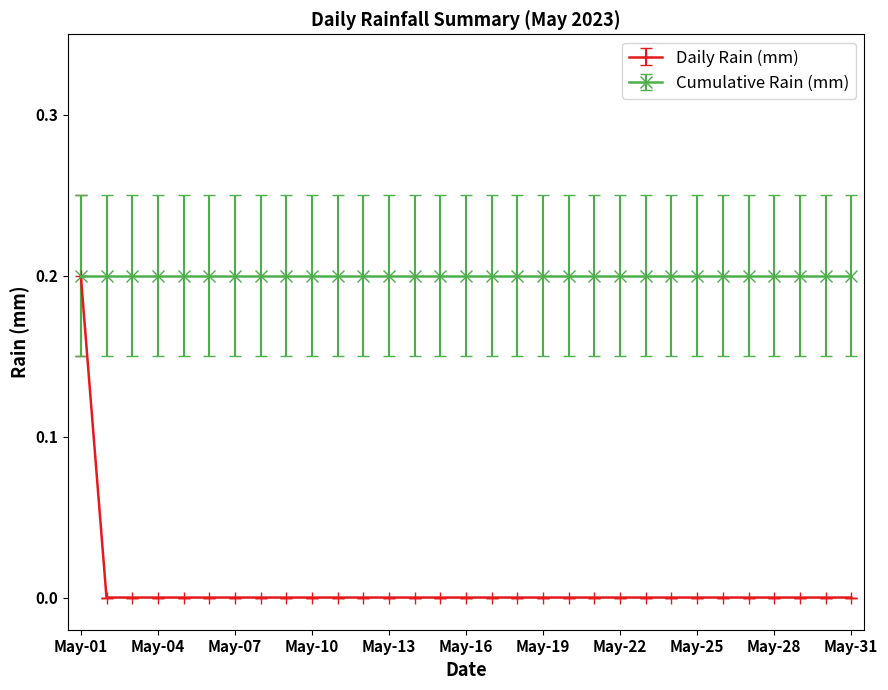

Which series has the largest total across all categories?

Cumulative Rain (mm)